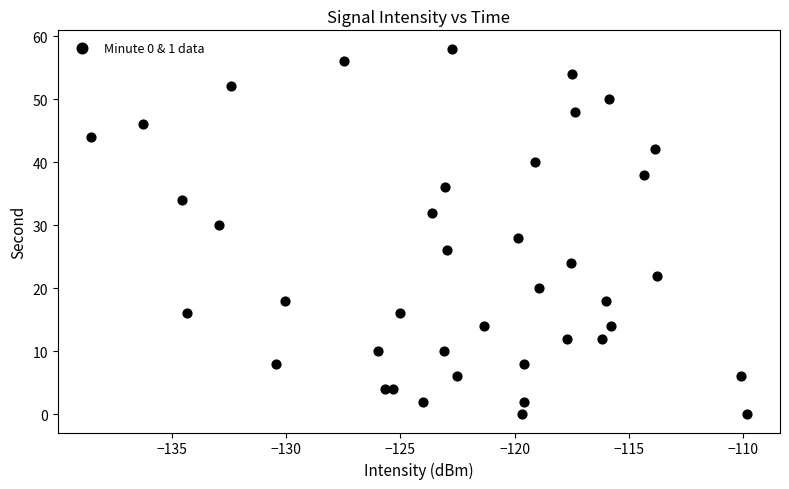

What is the range of Y values (max minus min)?

58